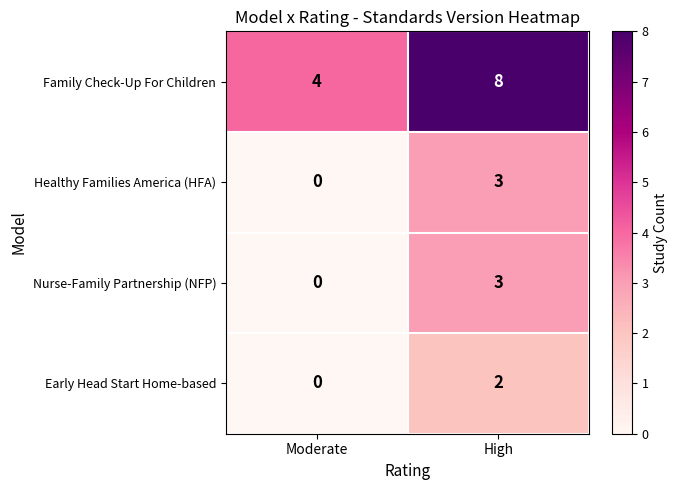

Is the value of Nurse-Family Partnership (NFP) at Moderate greater than the value of Early Head Start Home-based at High?

No